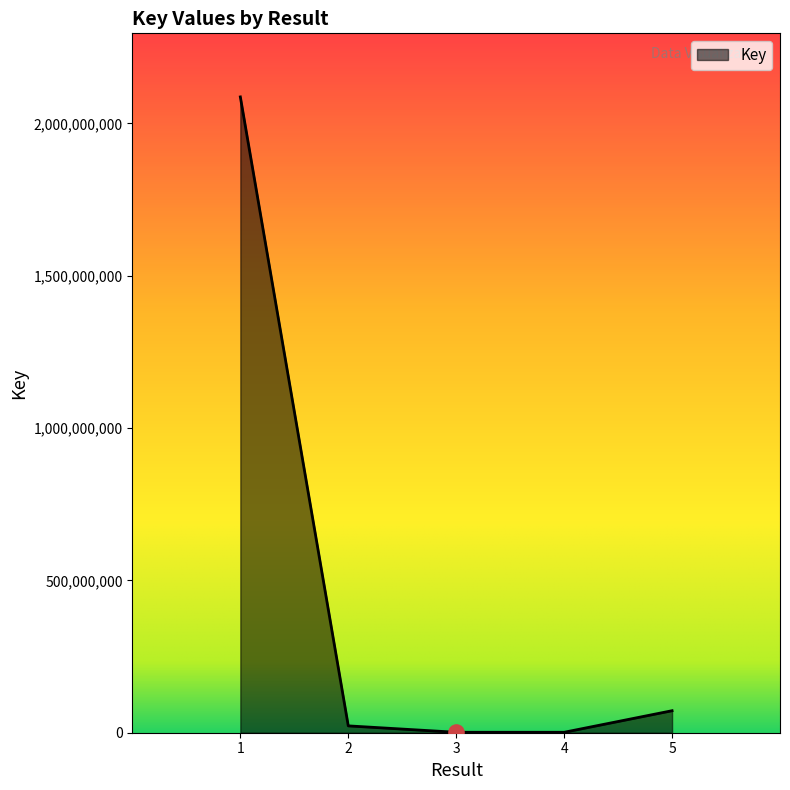

Between 5 and 1, which is larger?

1